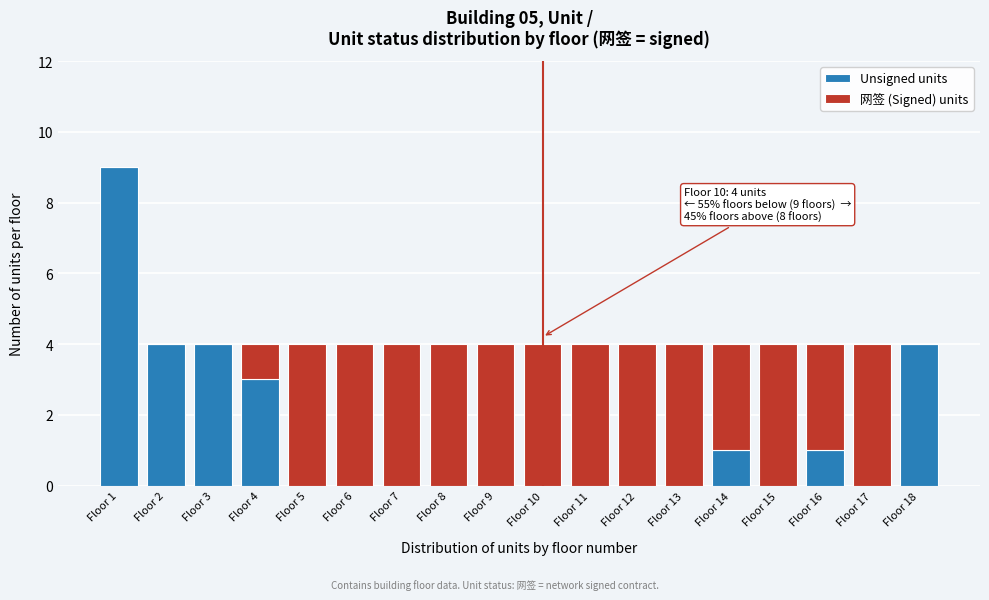

At which category is the sum across all series the highest?

Floor 1